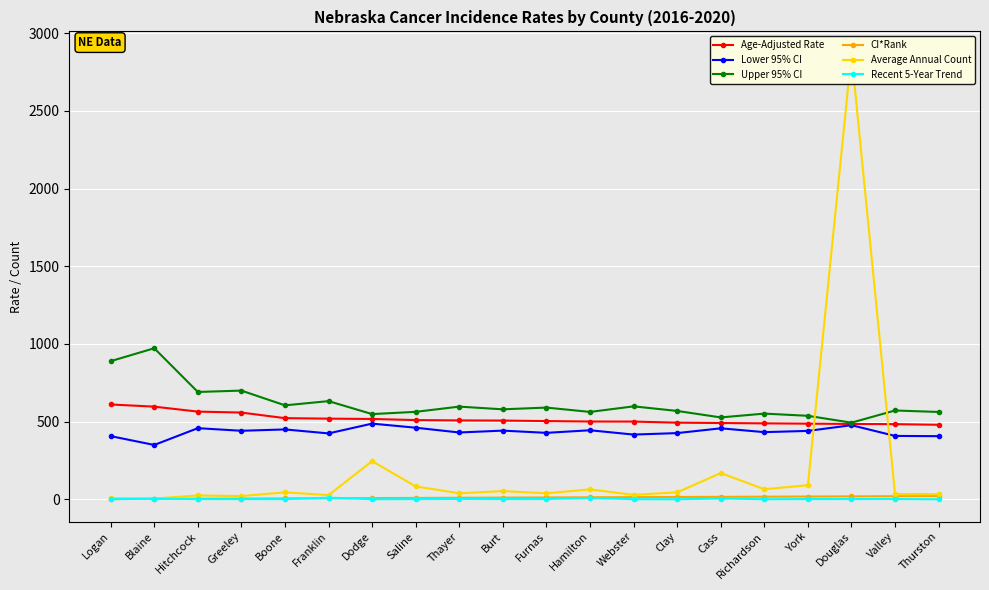

Where is CI*Rank nearest to the value 10?

Burt